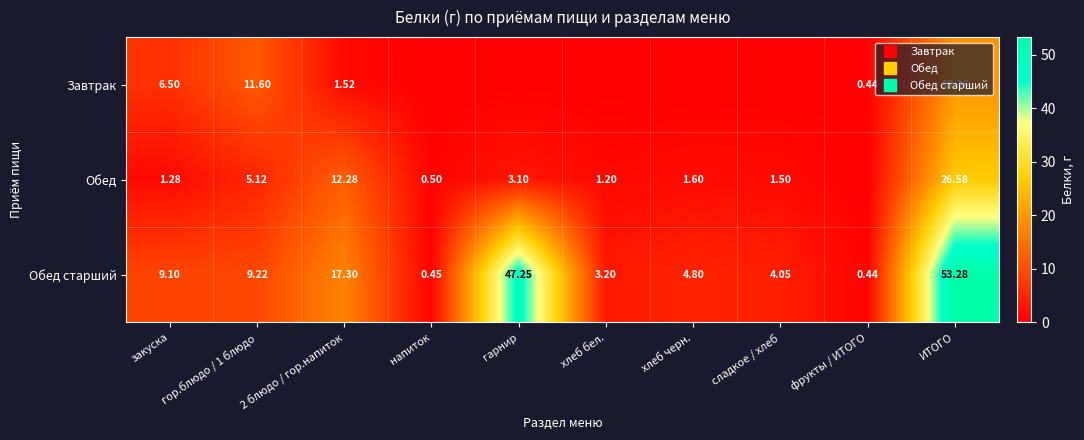

What is the sum of all Обед values?

53.2